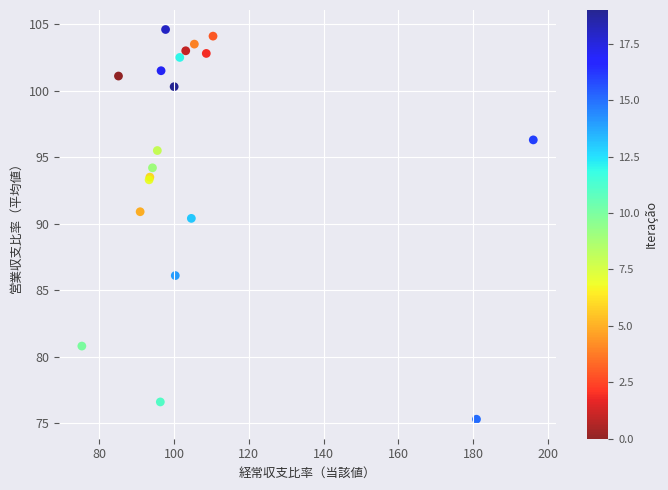

What Y value in the scatter plot is closest to 89?

90.4